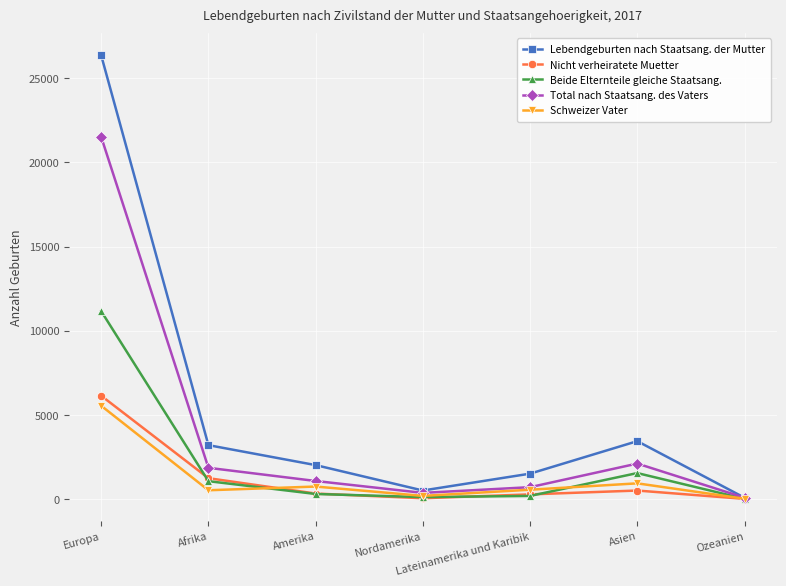

What position from the left is Asien?

6